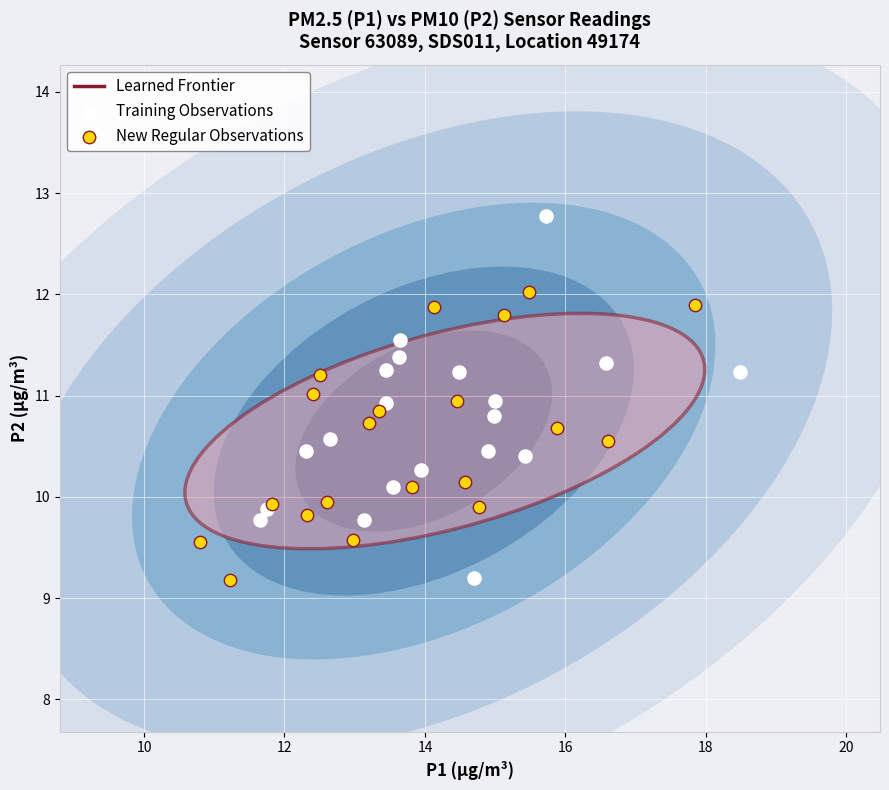

Which series reaches the maximum Y coordinate?

Training Observations